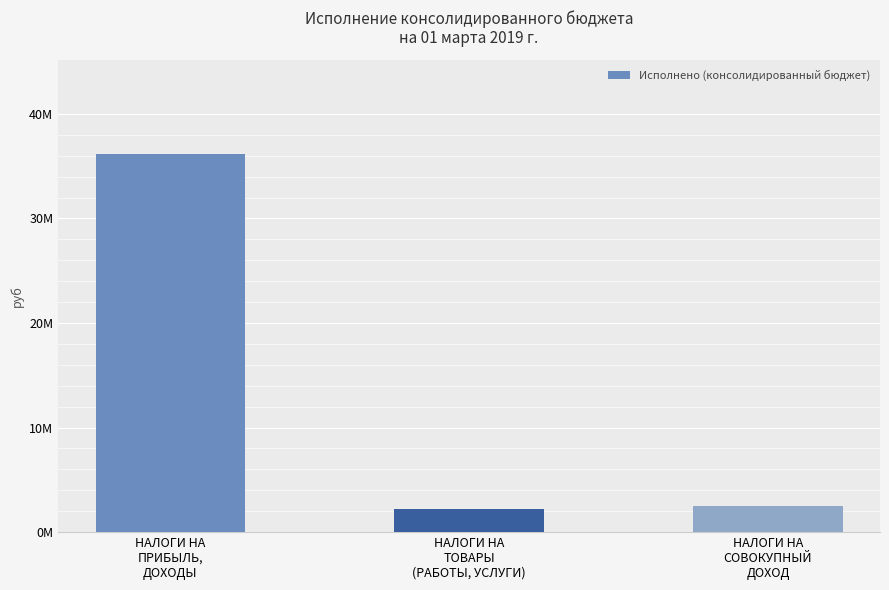

What is the minimum value shown in the chart?

2223055.8